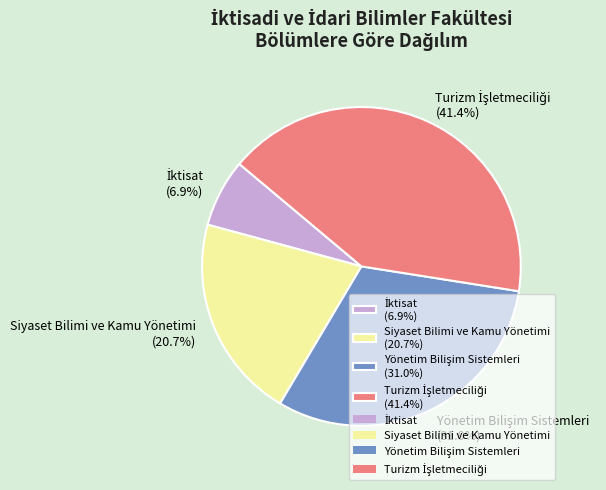

Does any single category account for the majority?

No